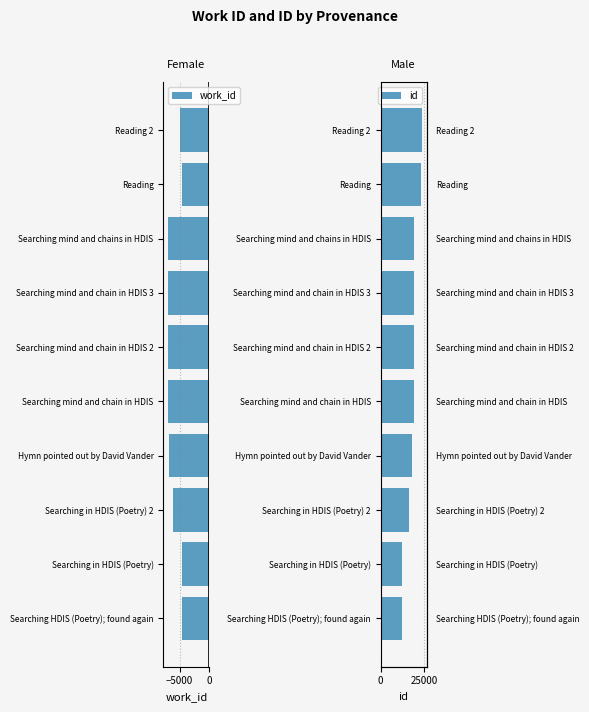

What is the sum of the work_id values at Searching in HDIS (Poetry) 2 and Searching mind and chain in HDIS 3?

-13120